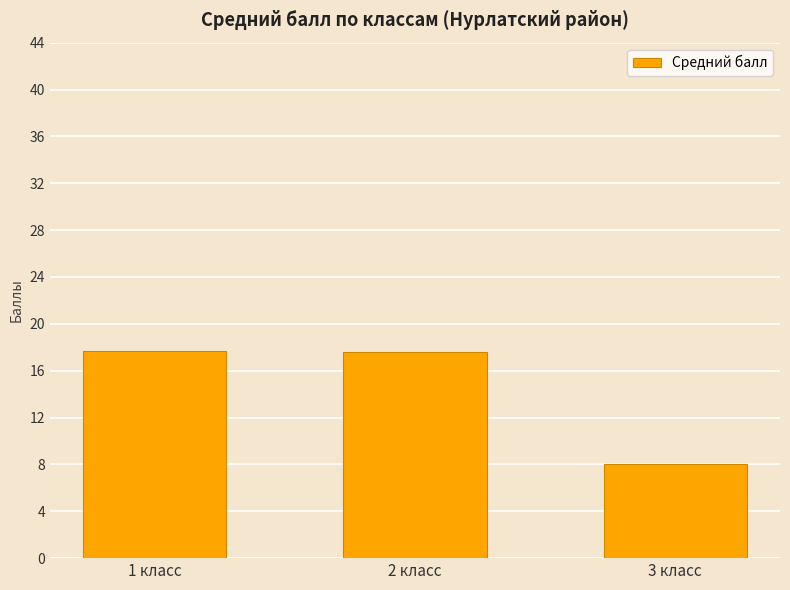

What is the smallest value displayed?

8.0